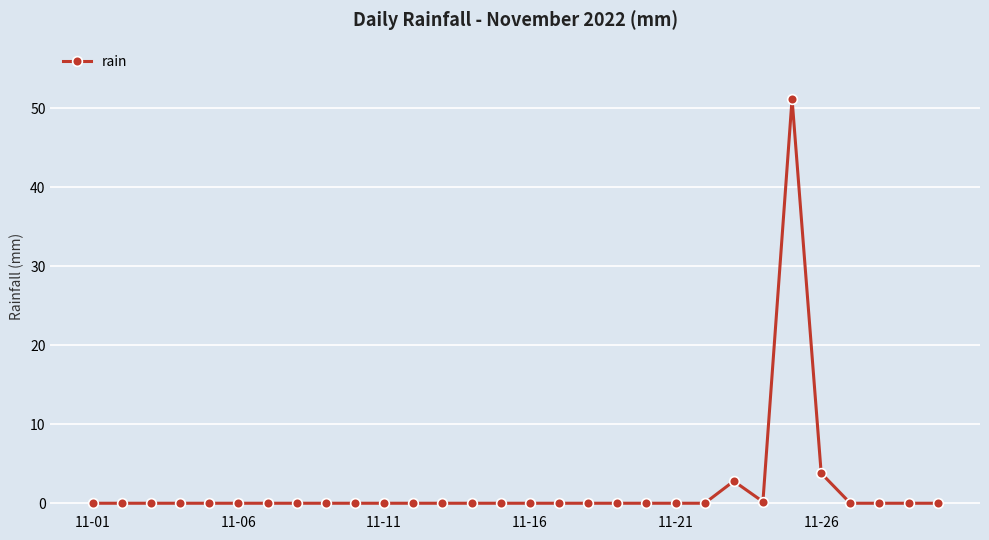

What is the maximum value shown in the chart?

51.2